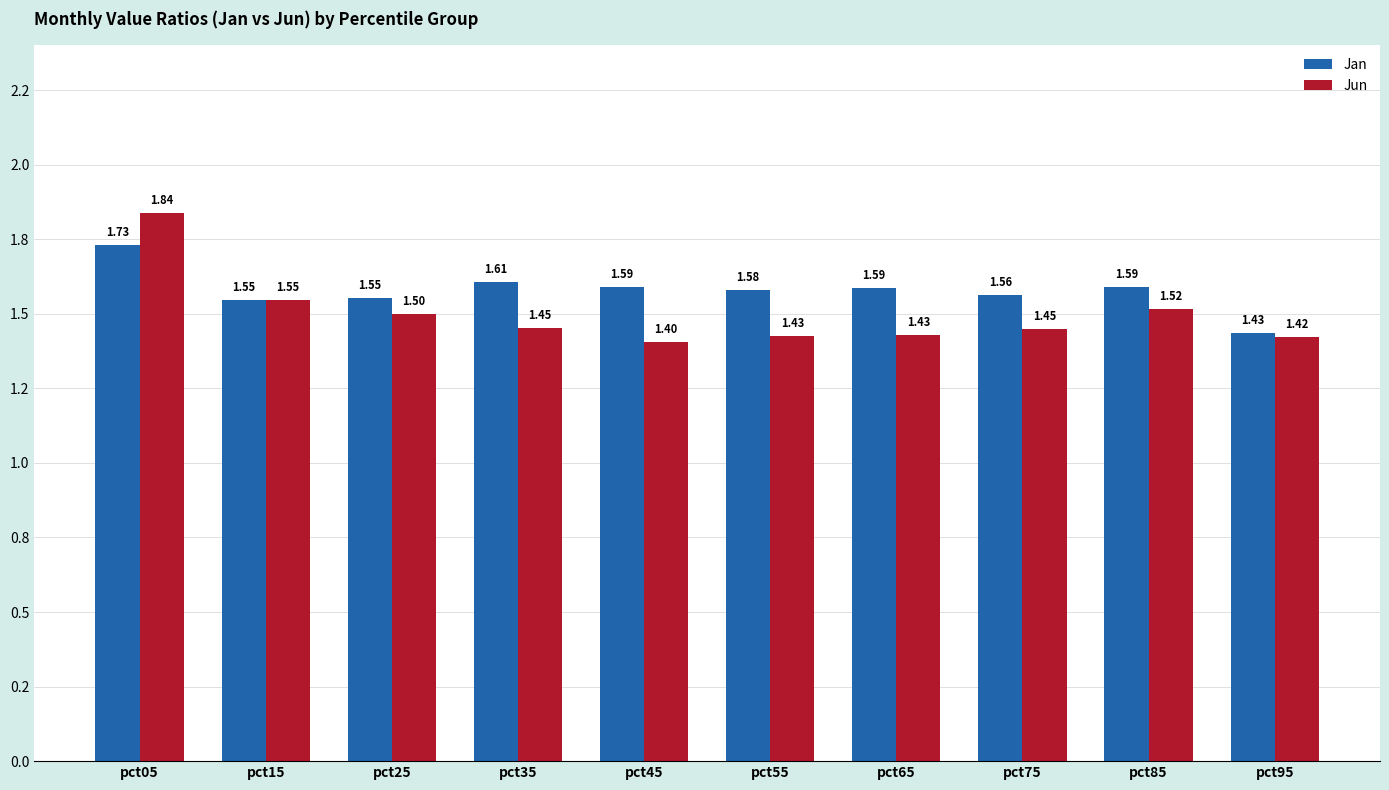

What is the value of the Jan bar at the 3rd from the left?

1.6